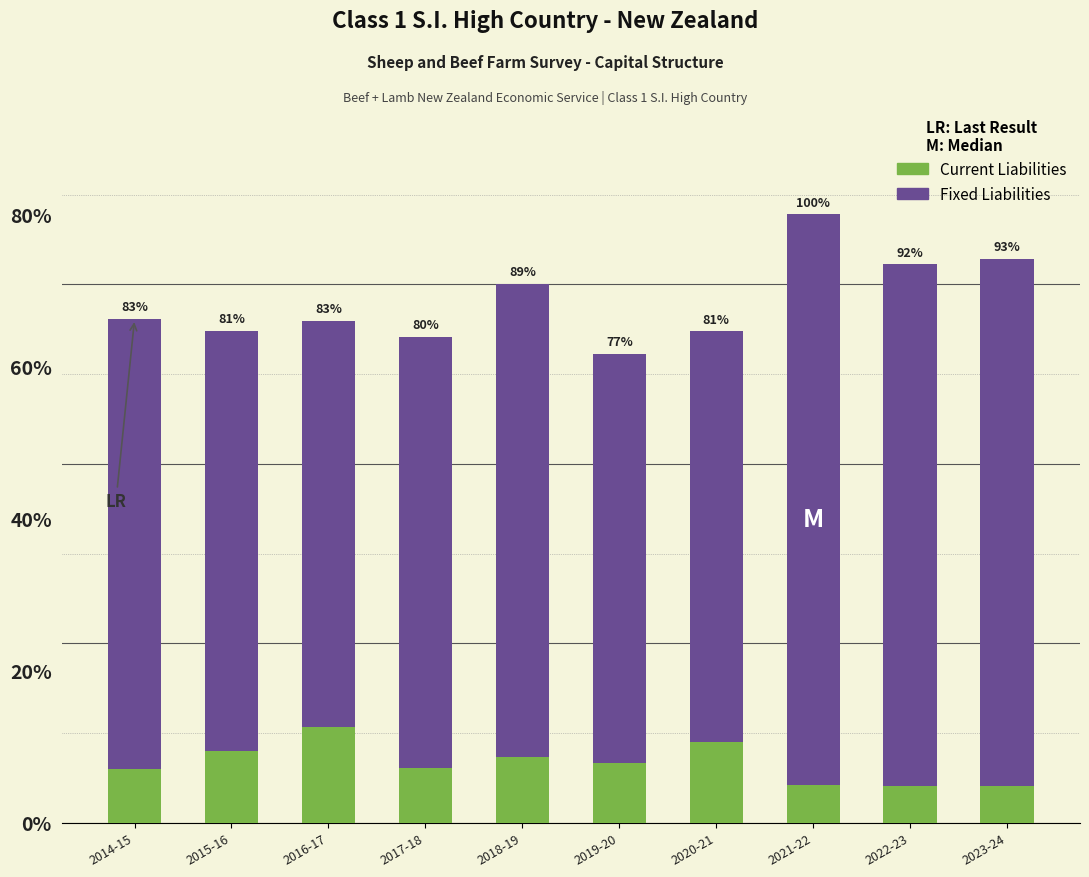

Are the bars grouped side by side (vs. stacked)?

No